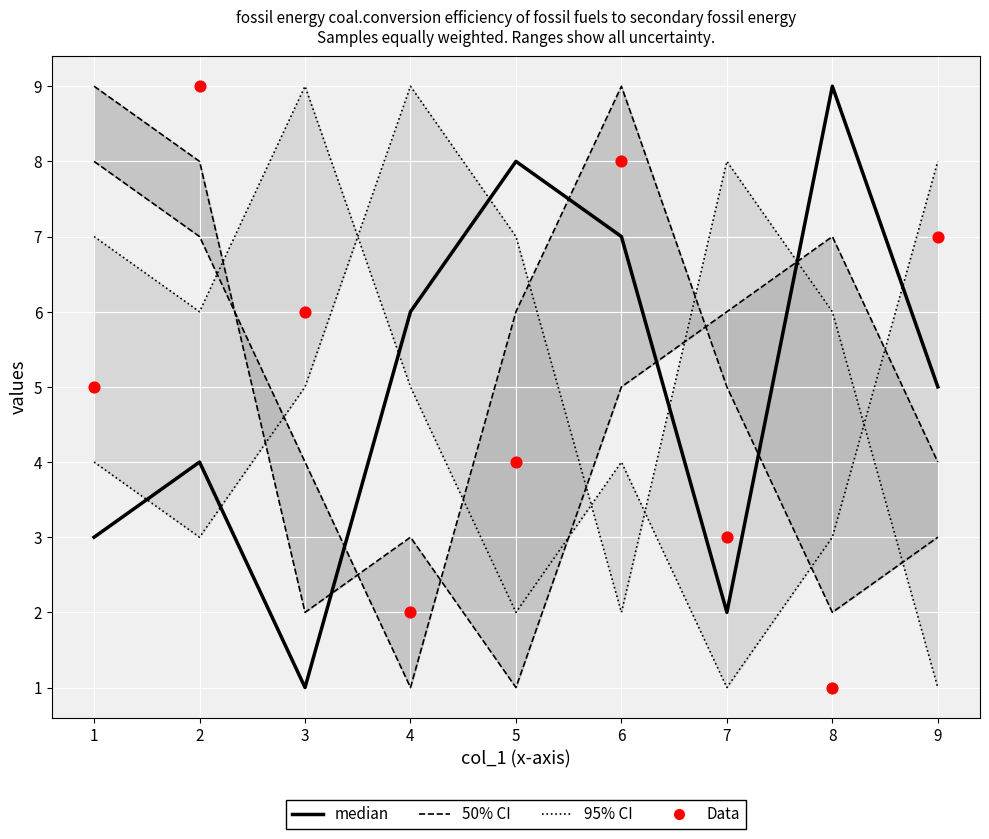

At which category is the sum across all series the highest?

6